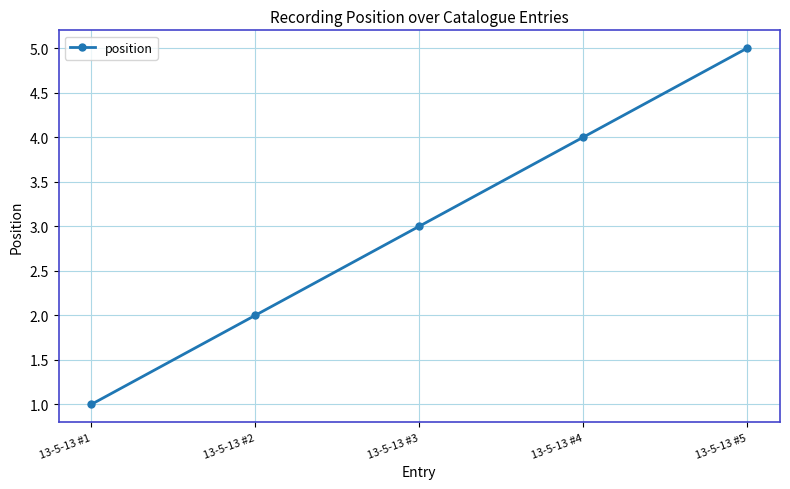

How many values are between 2 and 4?

3